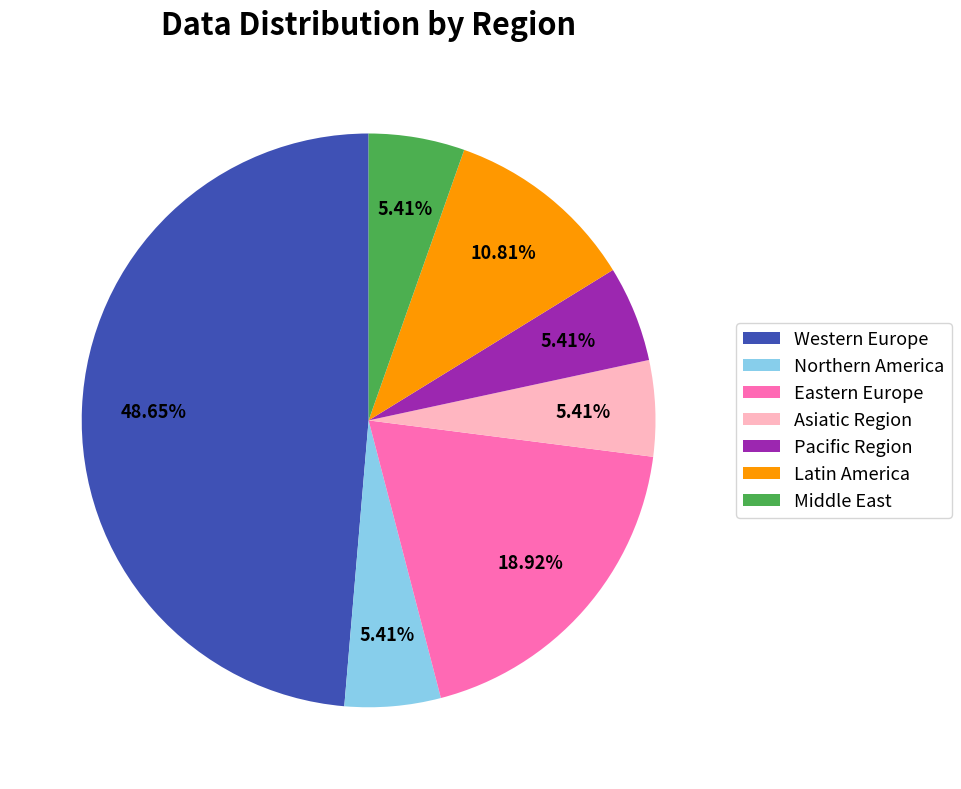

Is there a majority slice in this chart?

No